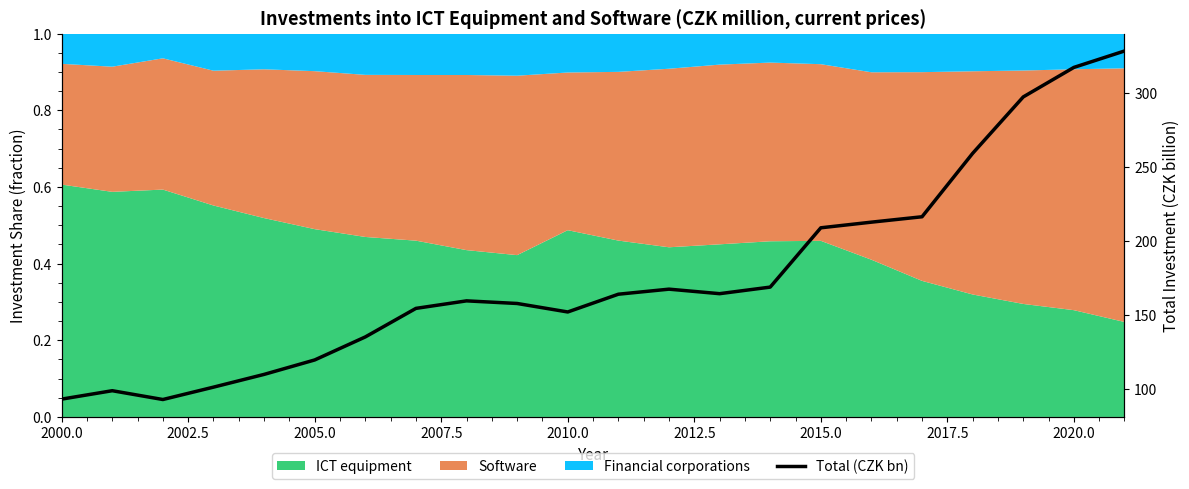

The chart shows a value of 317.5 at 2020.0. True or false?

True